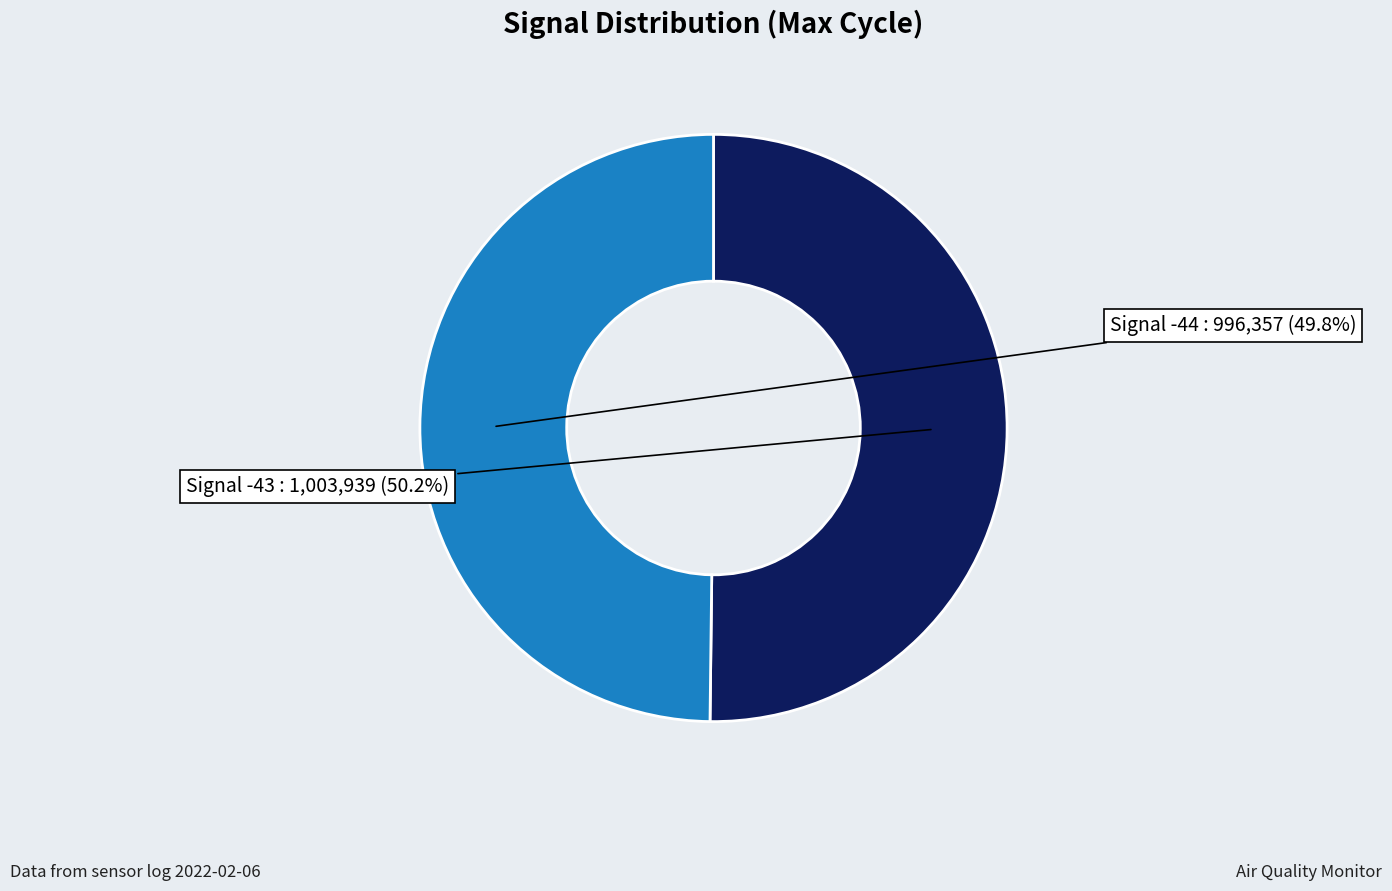

Does any single category account for the majority?

Yes